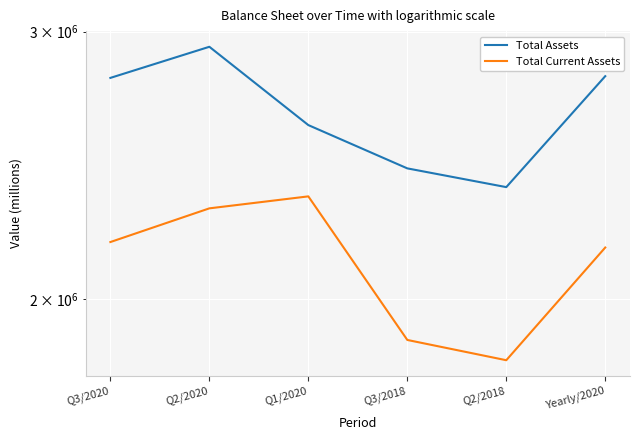

At how many categories does at least one series exceed 1914269?

6